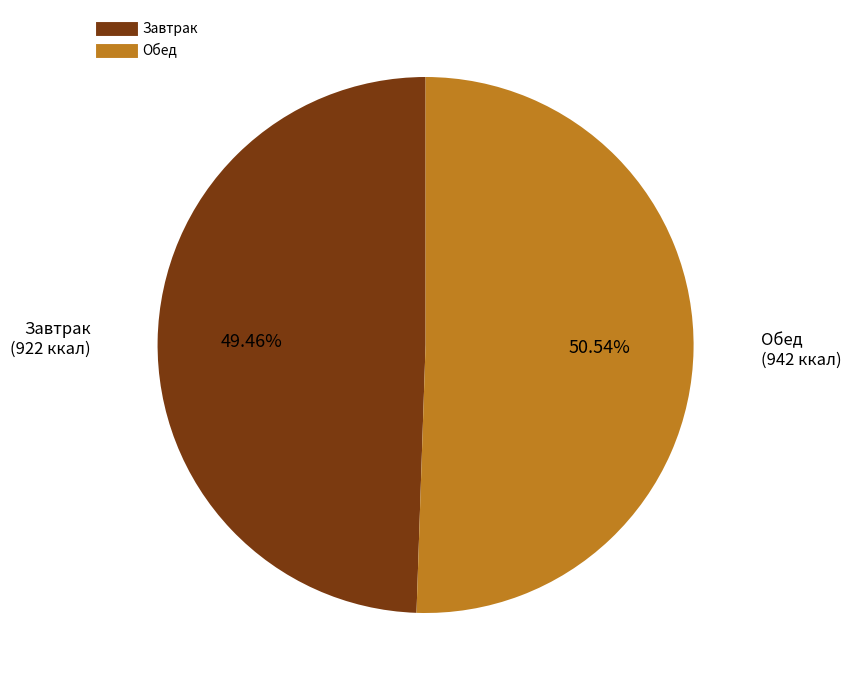

How many slices are in this pie chart?

2